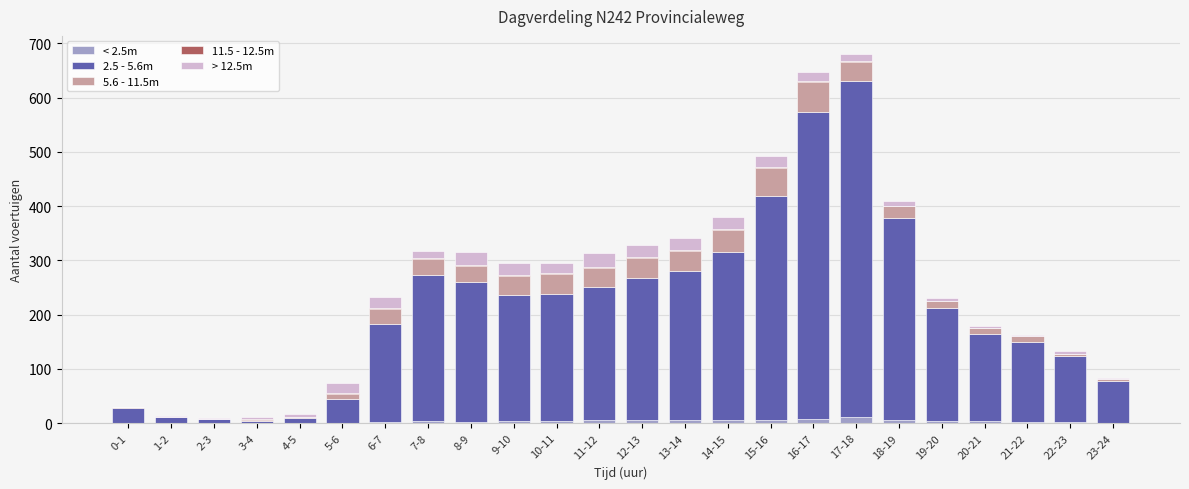

How many data points does each series have?

24